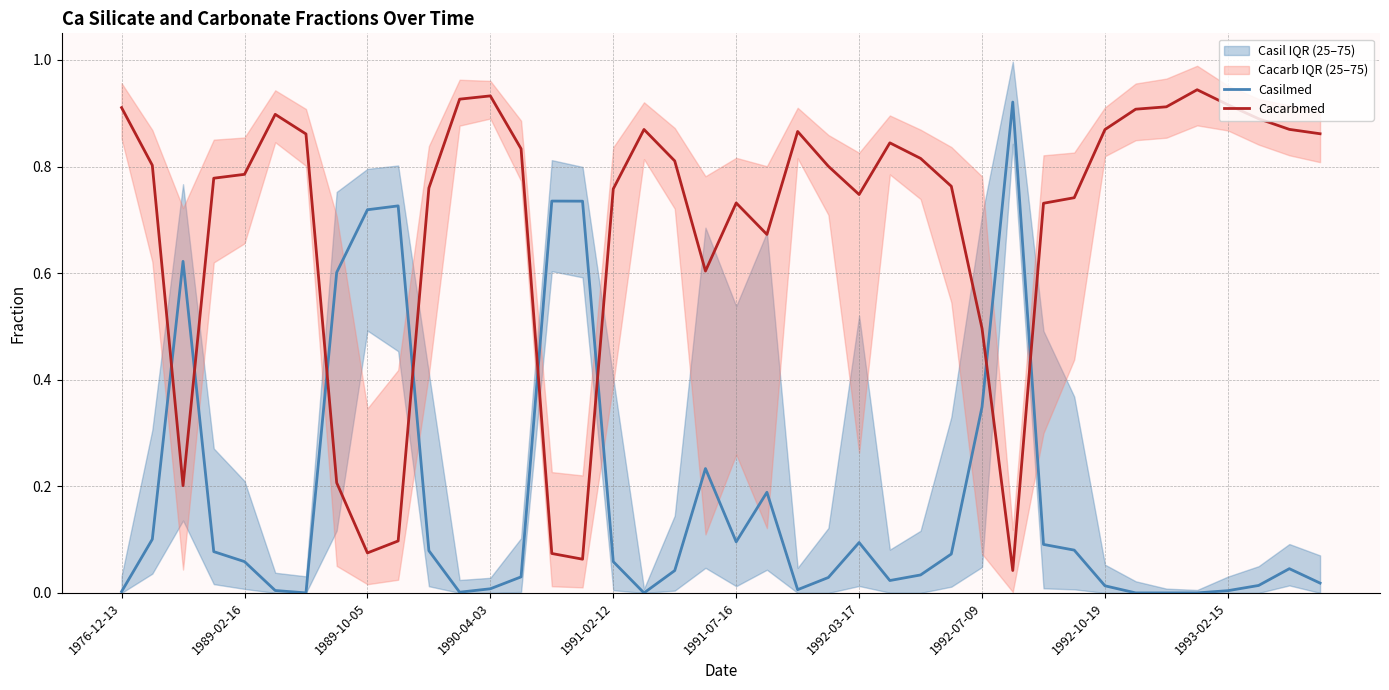

What is the approximate value of Cacarbmed at 34?

0.9